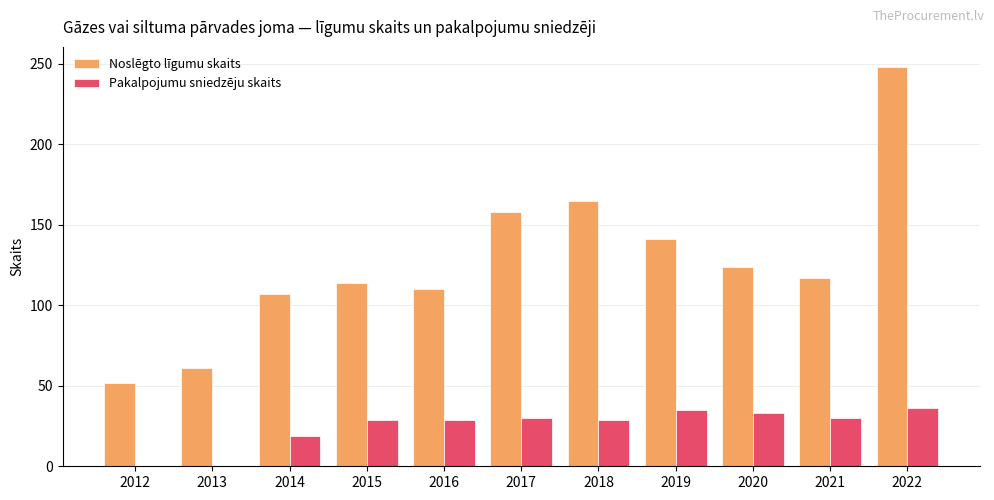

What is the maximum value for Pakalpojumu sniedzēju skaits?

36